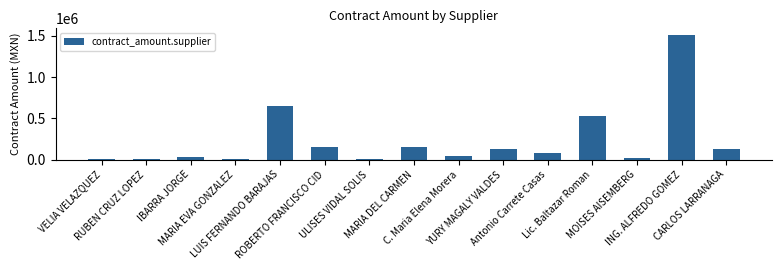

What is the average value?

231001.6